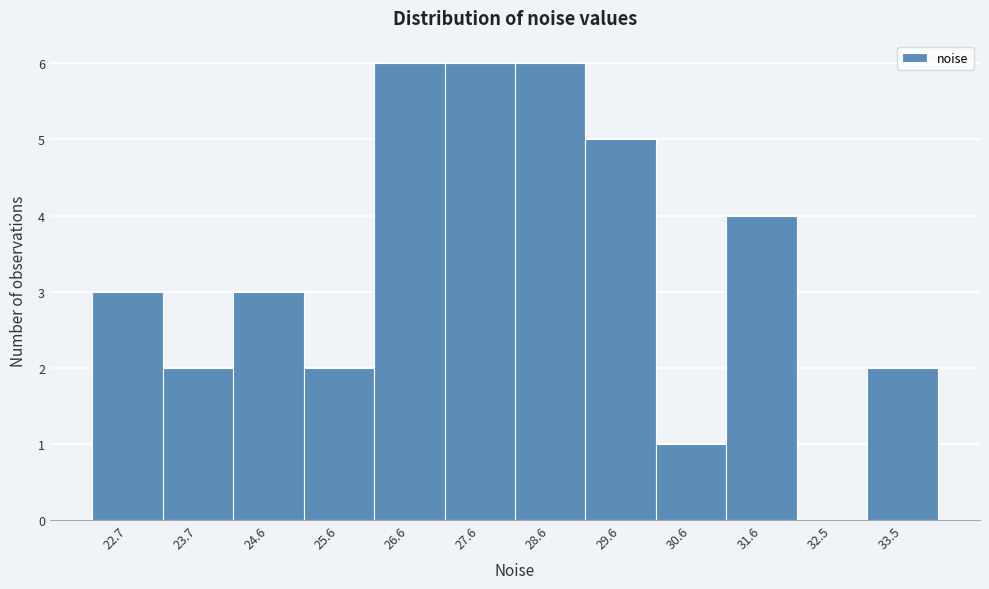

Reading left to right, extract all data points from this chart.

22.7=3	23.7=2	24.6=3	25.6=2	26.6=6	27.6=6	28.6=6	29.6=5	30.6=1	31.6=4	32.5=0	33.5=2